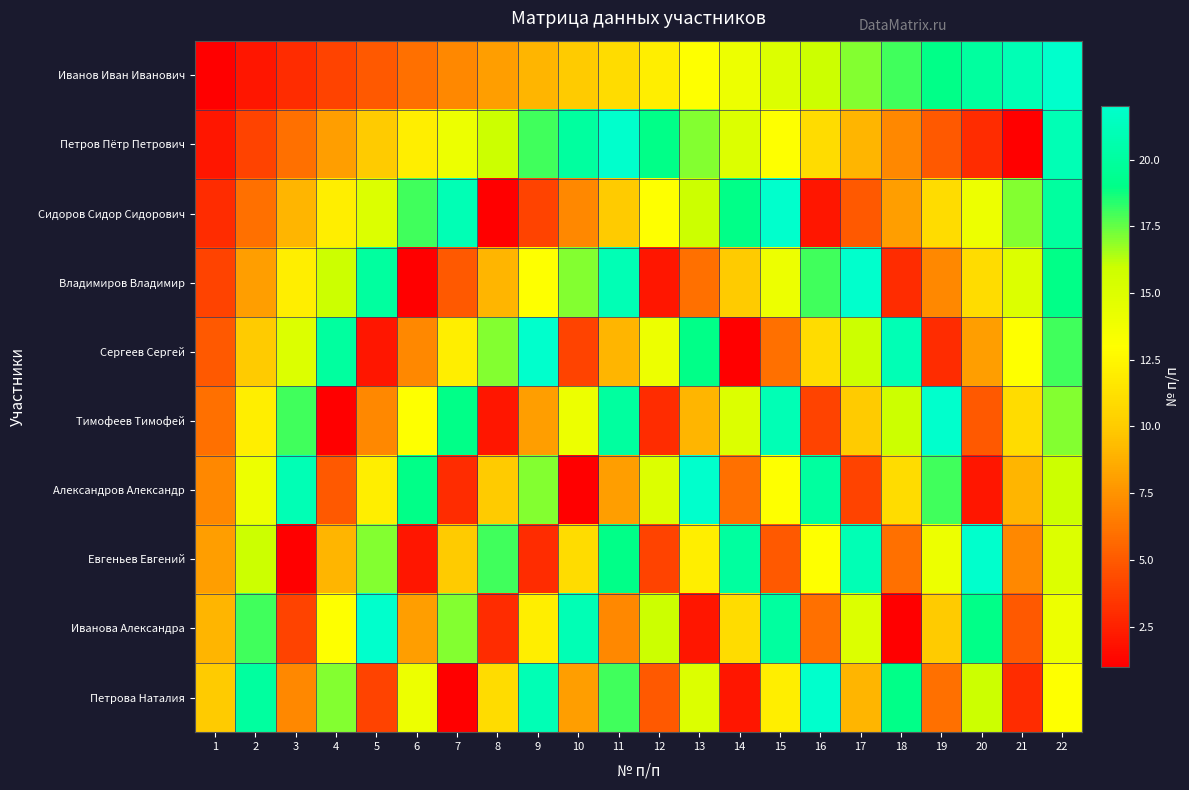

At how many categories does at least one series exceed 21?

10